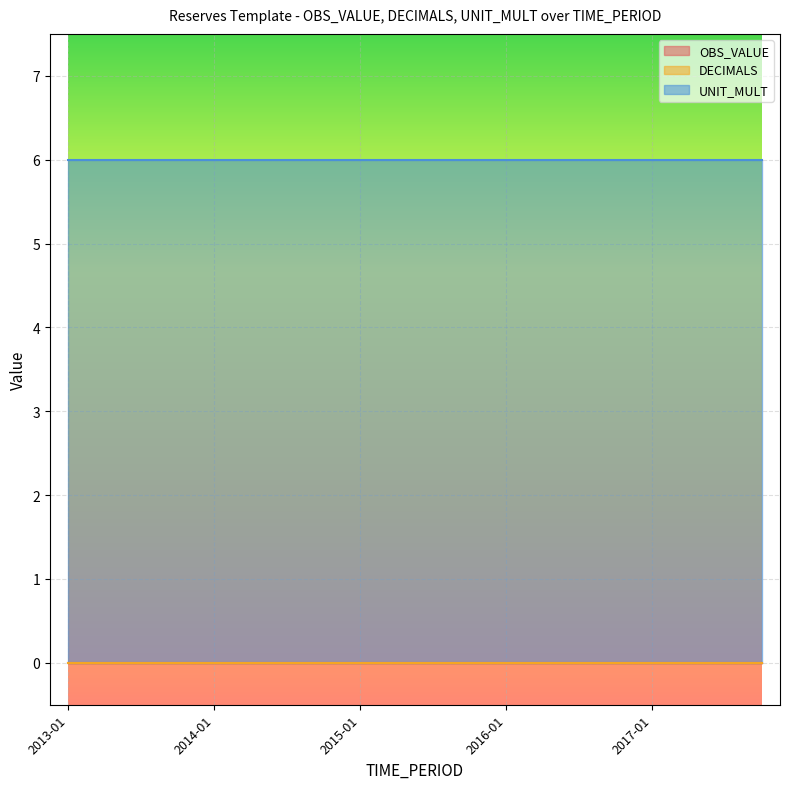

At which category does the chart reach its minimum across all series?

2013-01